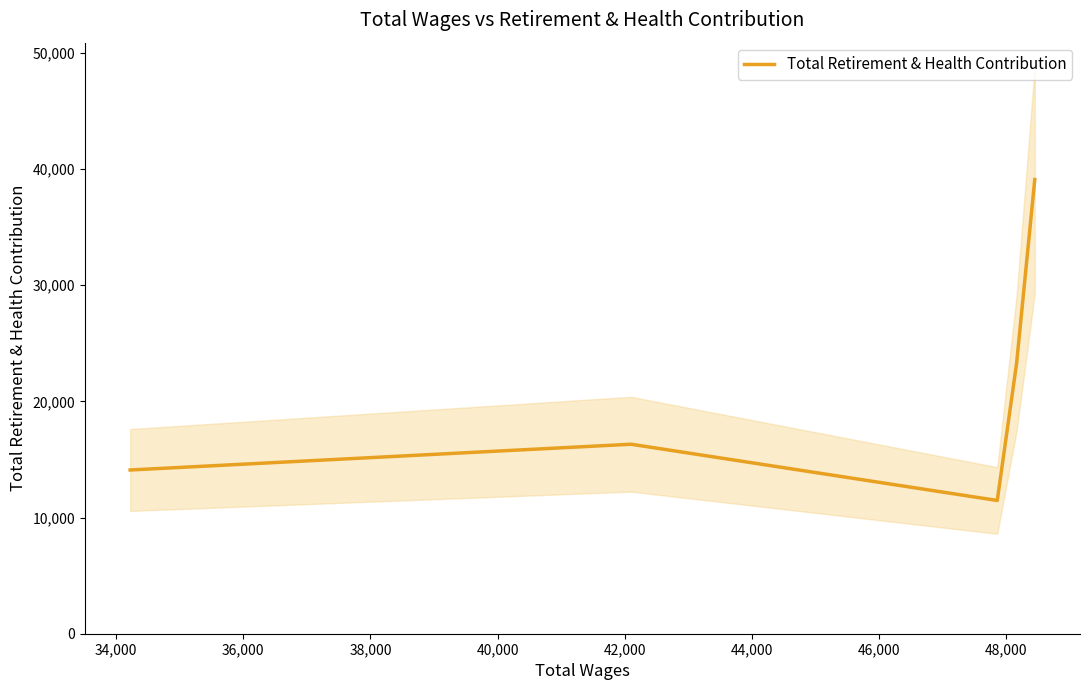

What is the minimum value for Total Retirement & Health Contribution?

11471